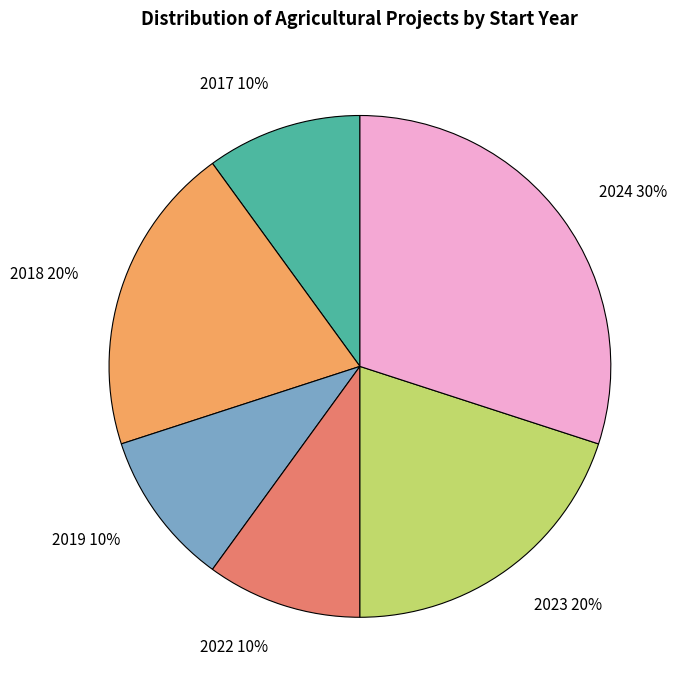

To the nearest percent, what is the combined percentage of 2024 and 2018?

50%